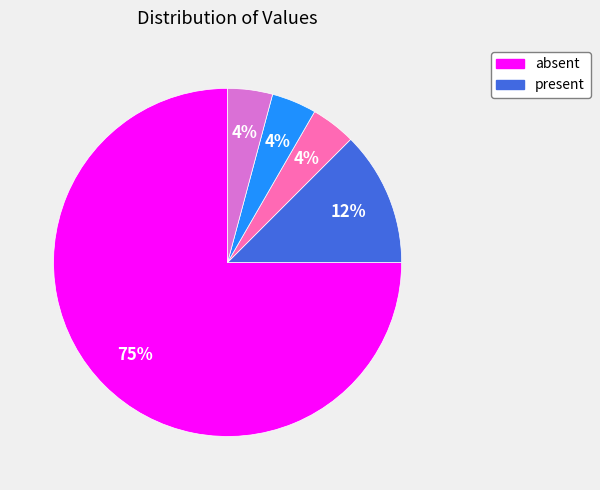

Is there a majority slice in this chart?

Yes